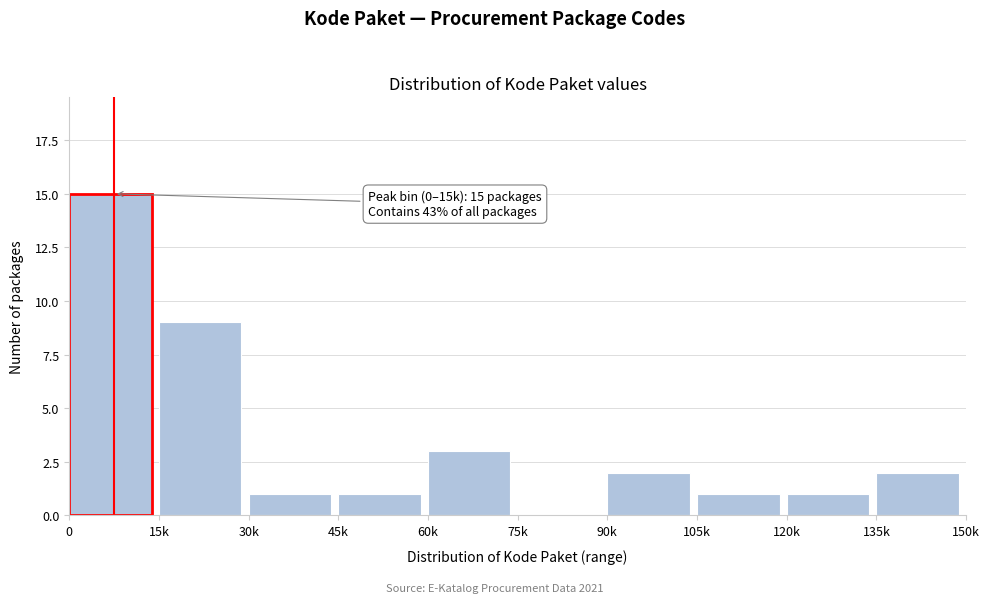

Reading left to right, list all the values displayed in this chart.

0=15	15k=9	30k=1	45k=1	60k=3	75k=0	90k=2	105k=1	120k=1	135k=2